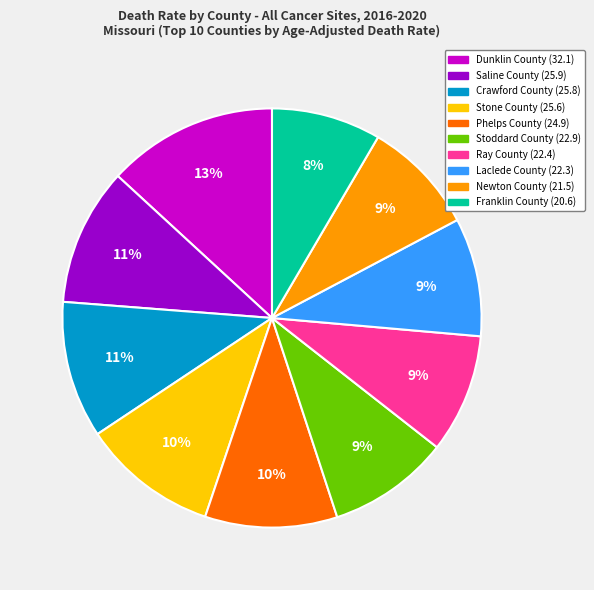

Approximately how many times larger is the value at Newton County compared to Saline County?

0.8